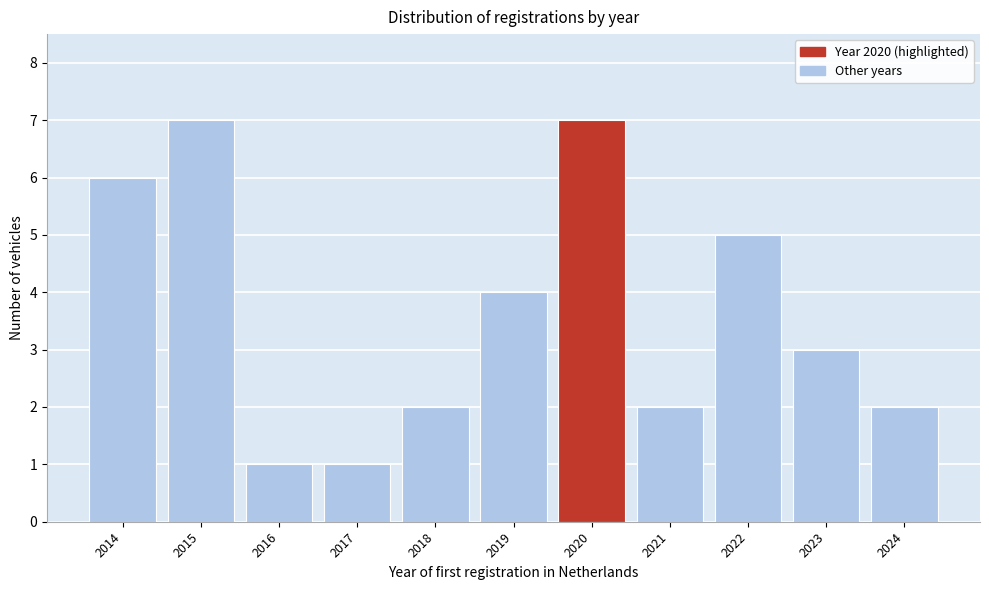

Reading right to left, what are all the values shown in this chart?

2	3	5	2	7	4	2	1	1	7	6